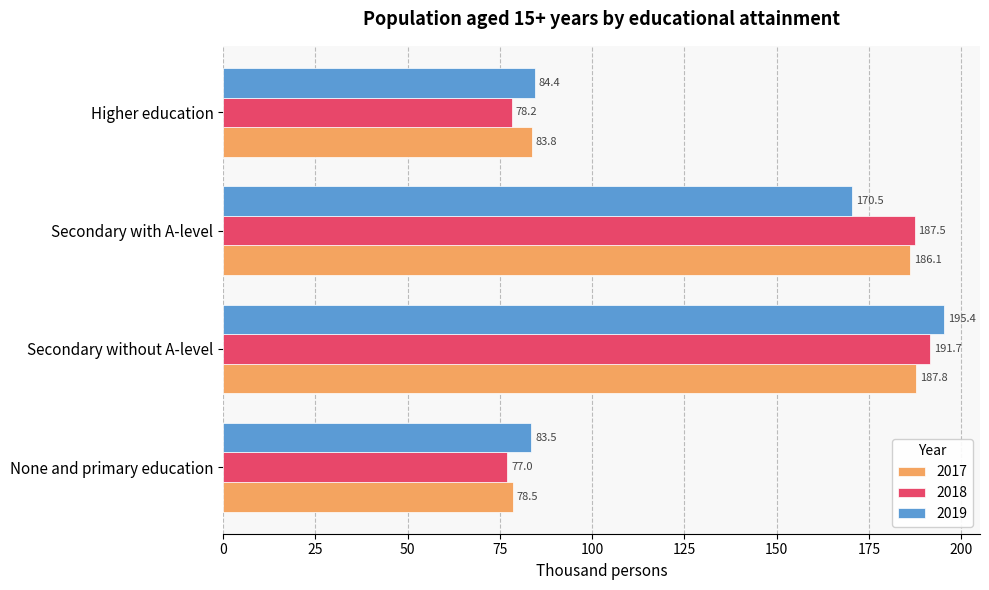

Is it true that 2019 equals 31.5 at None and primary education?

False